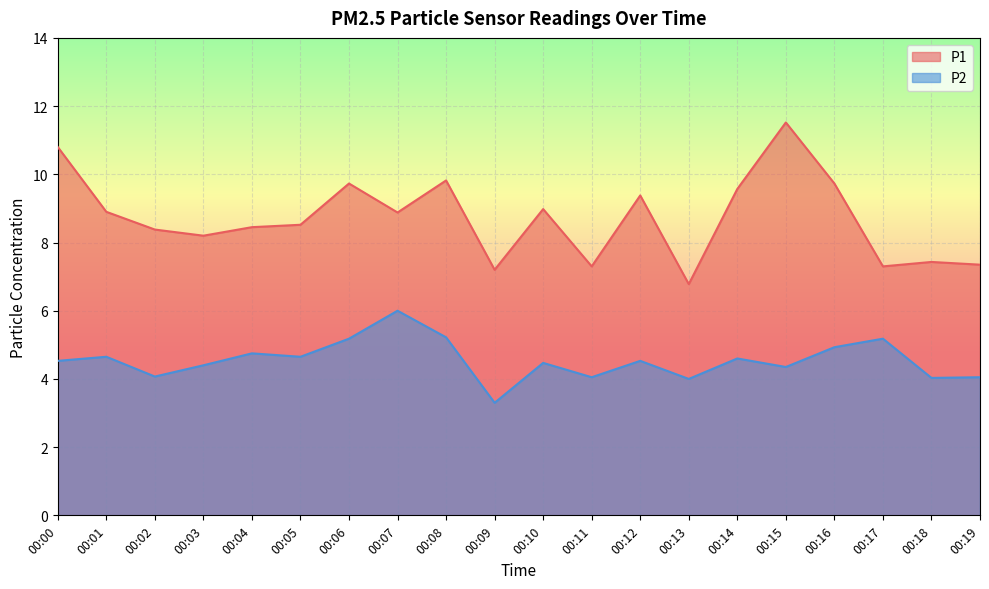

What is the difference between the highest and lowest values at 00:09?

3.9